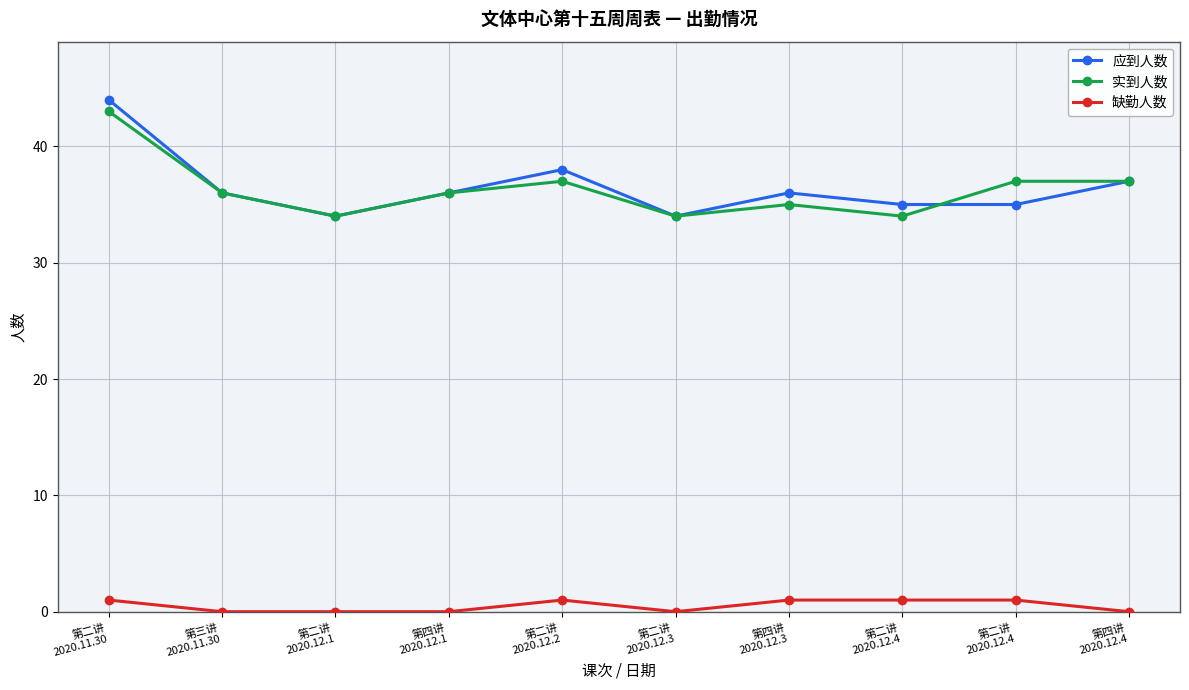

How many lines are shown in the chart?

3